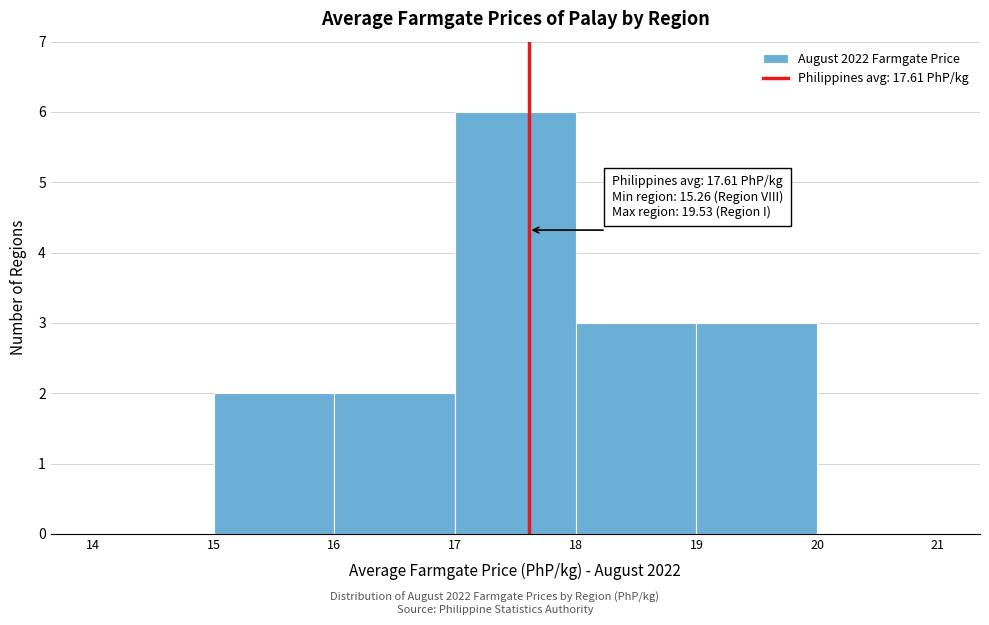

Which range on the x-axis has the tallest bar?

17 to 18